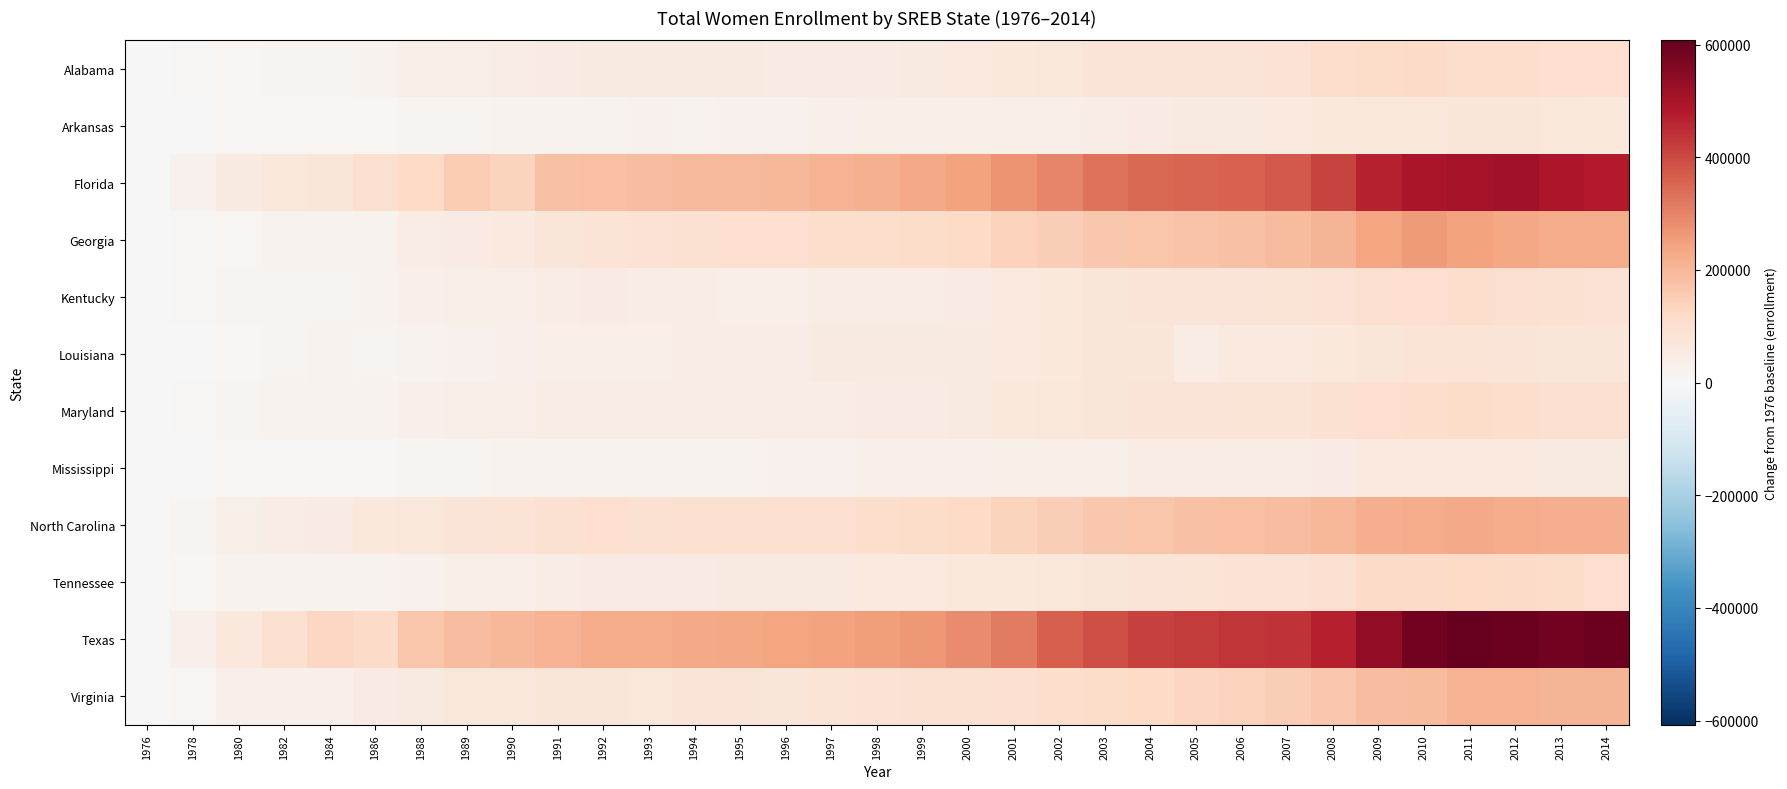

At which category is the sum across all series the highest?

2011